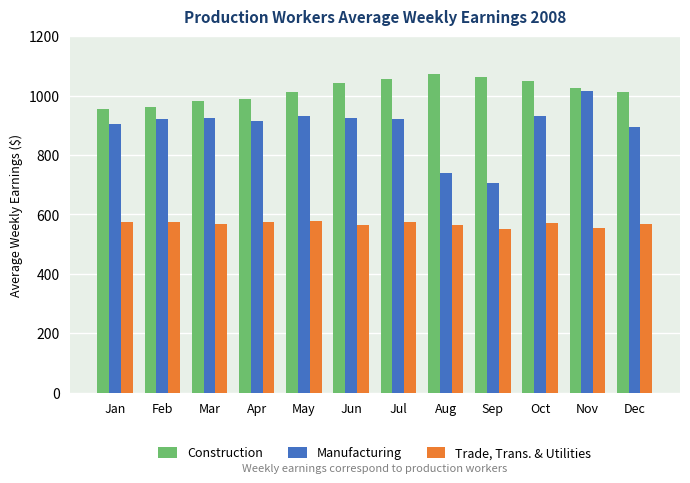

At which label does Trade, Trans. & Utilities first exceed 572?

Jan